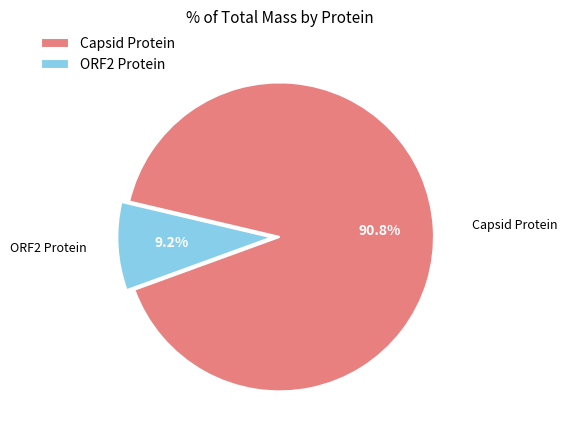

How many segments does this pie chart have?

2